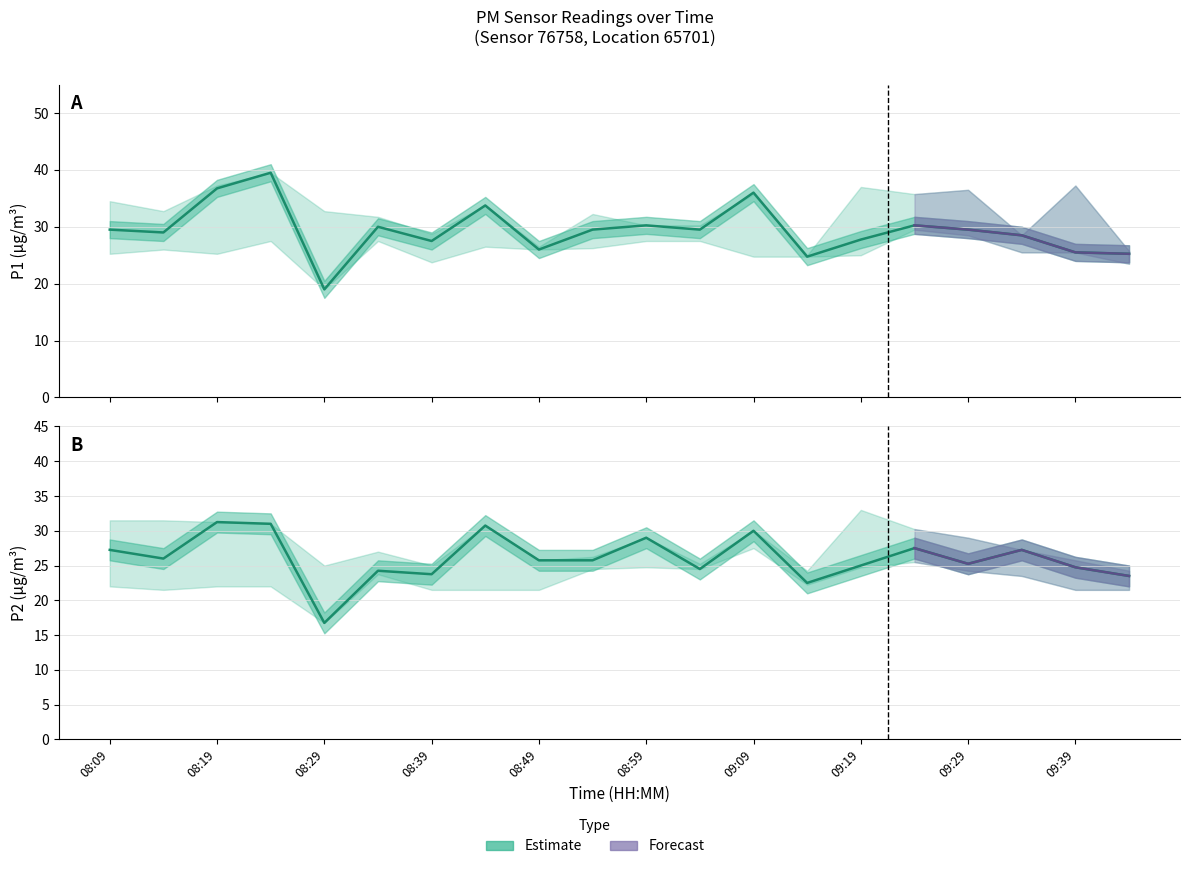

At which category does P2 reach its first local peak?

08:19